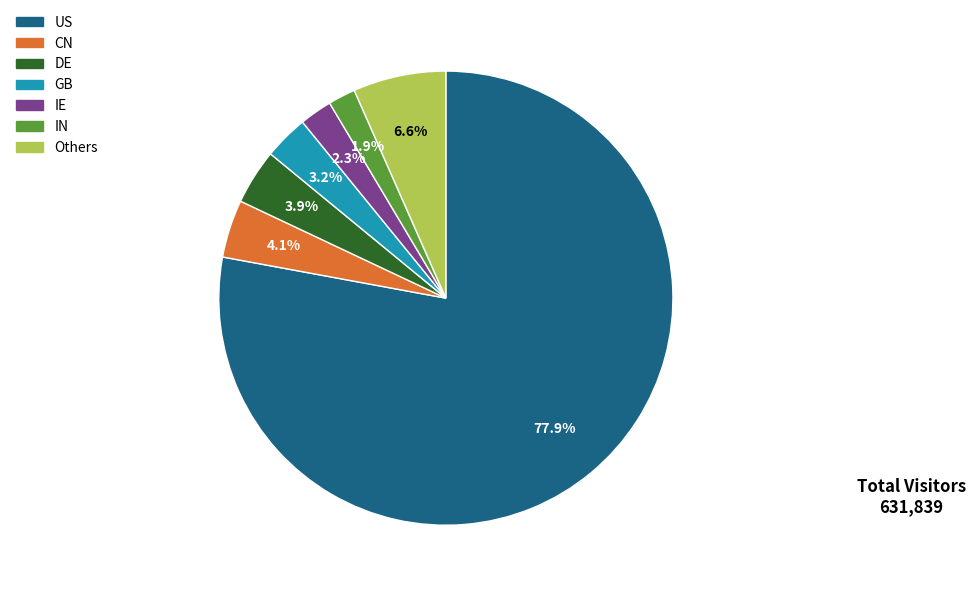

Is there a majority slice in this chart?

Yes